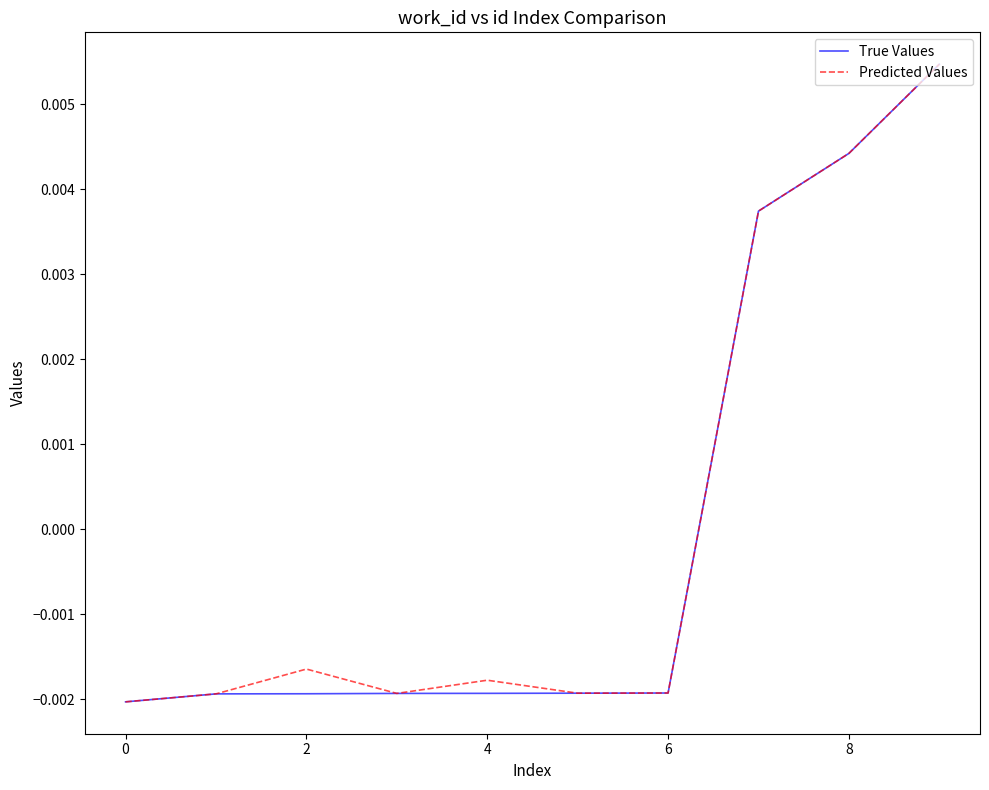

Is this an area chart (filled region under the line)?

No